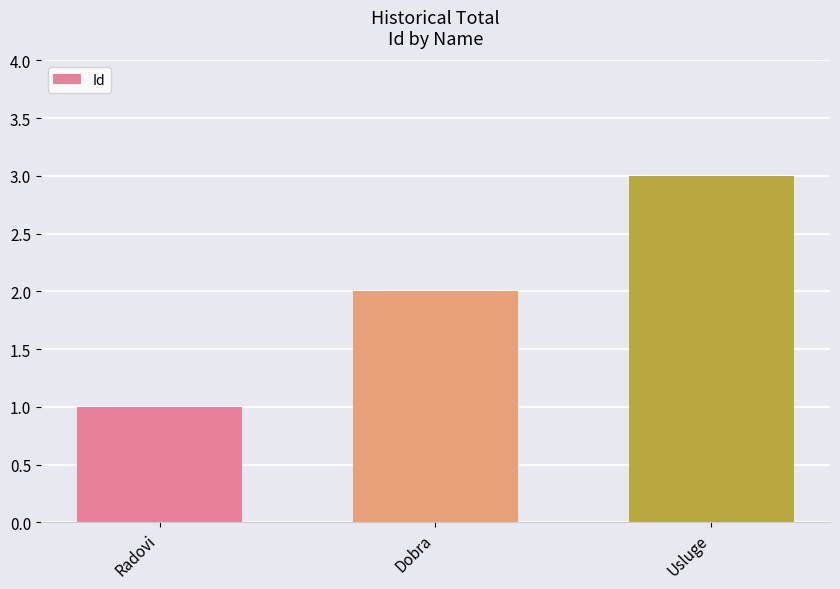

What is the label of the 1st bar from the left?

Radovi